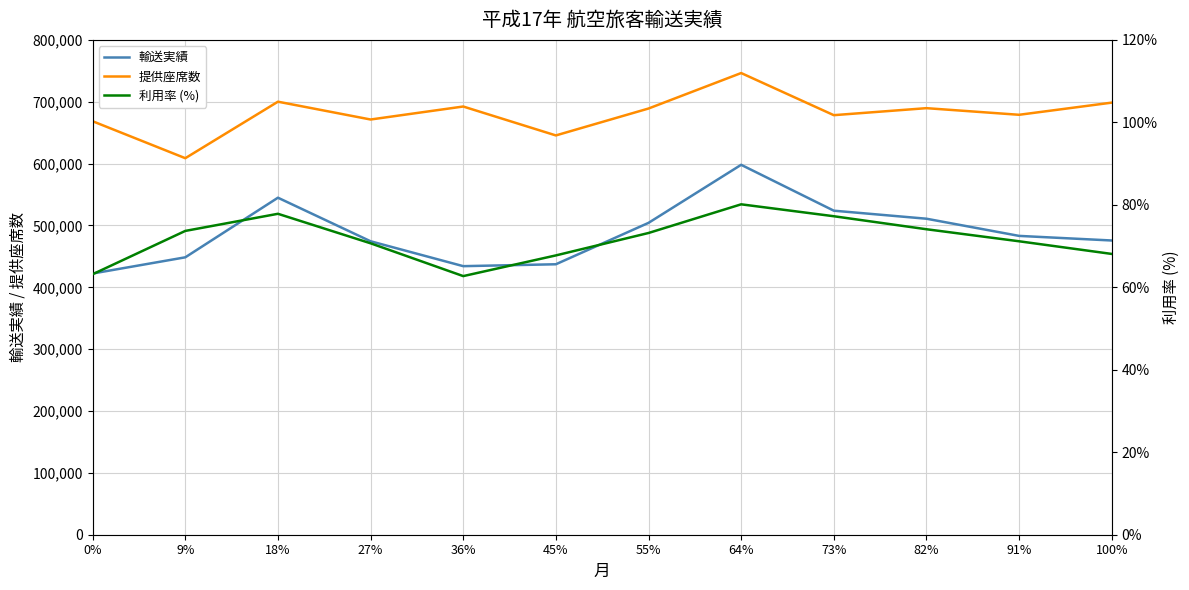

At which label is 提供座席数 closest to 677566?

73%